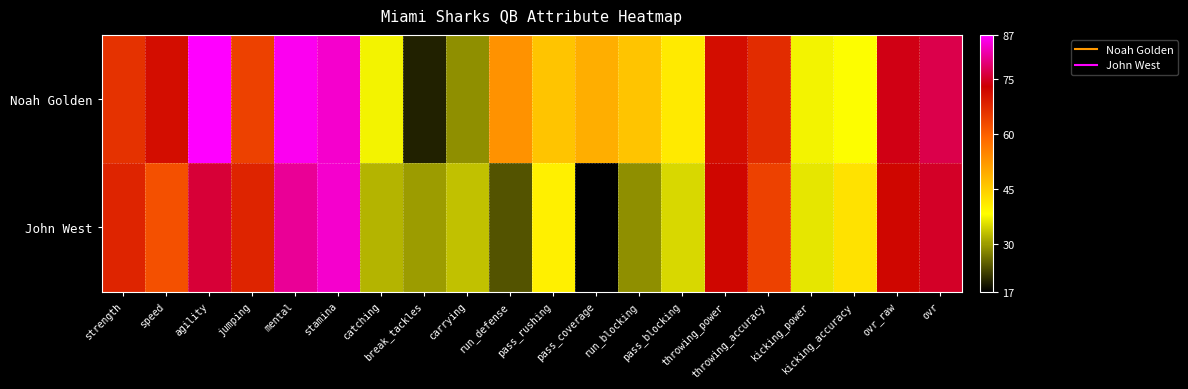

Which has a higher value, run_defense or speed?

speed